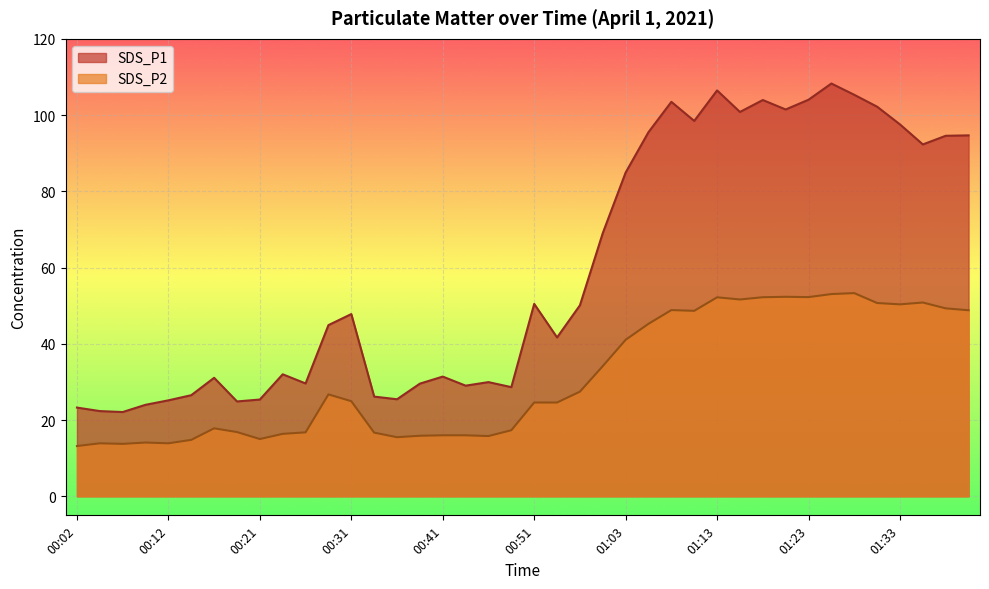

How many lines are shown in the chart?

2